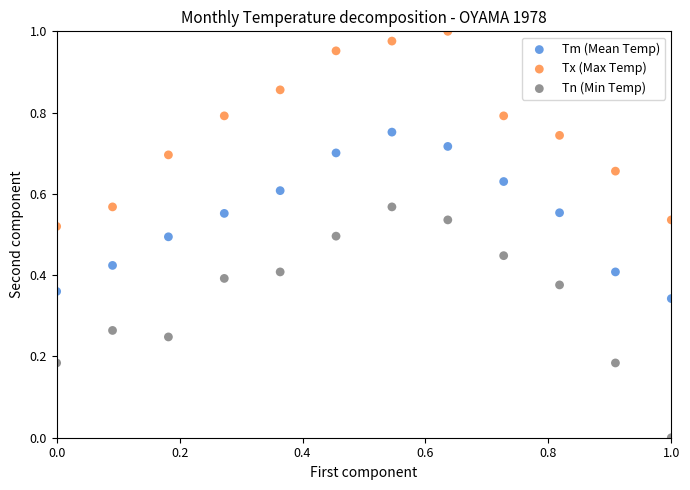

Which series contains the highest Y value?

Tx (Max Temp)